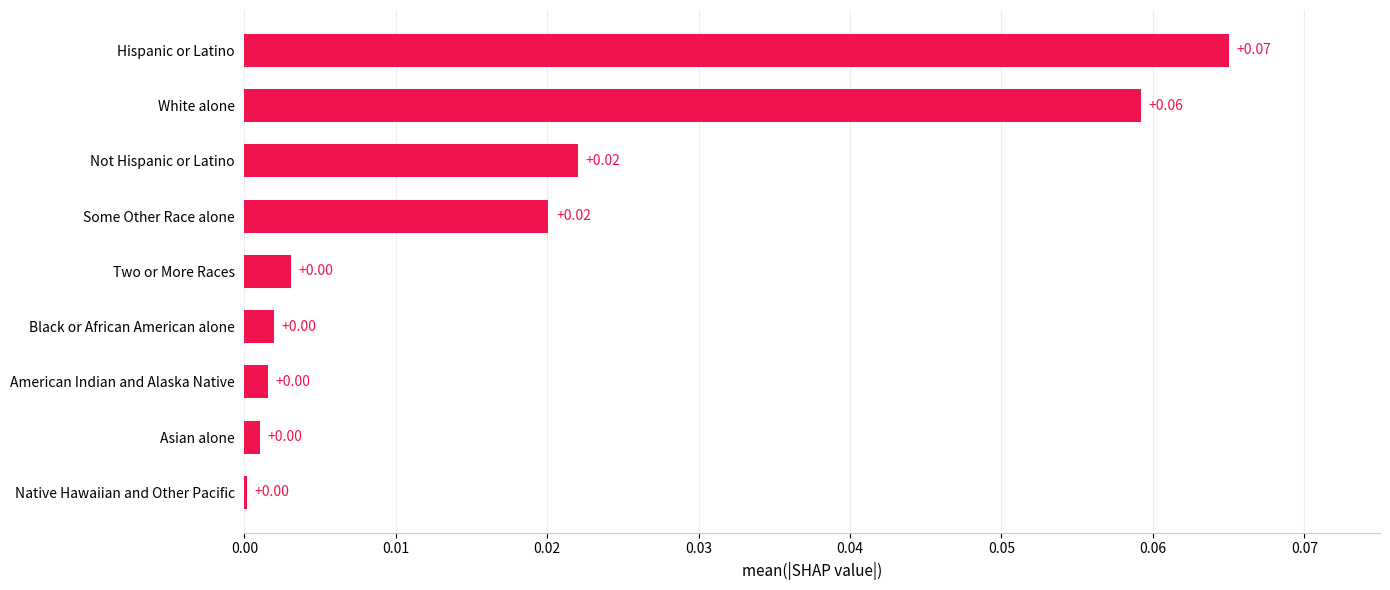

Which category has the highest value across all series?

Hispanic or Latino